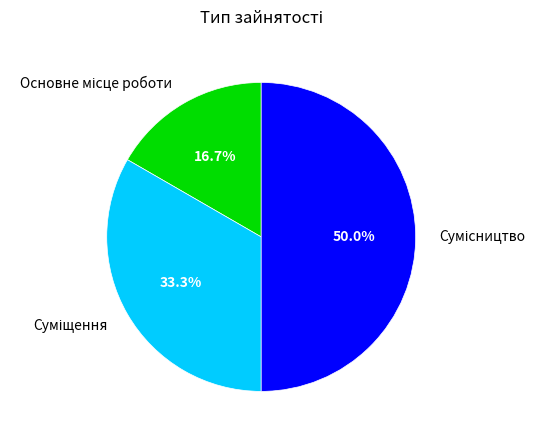

True or false: Сумісництво accounts for 45% of the total.

False